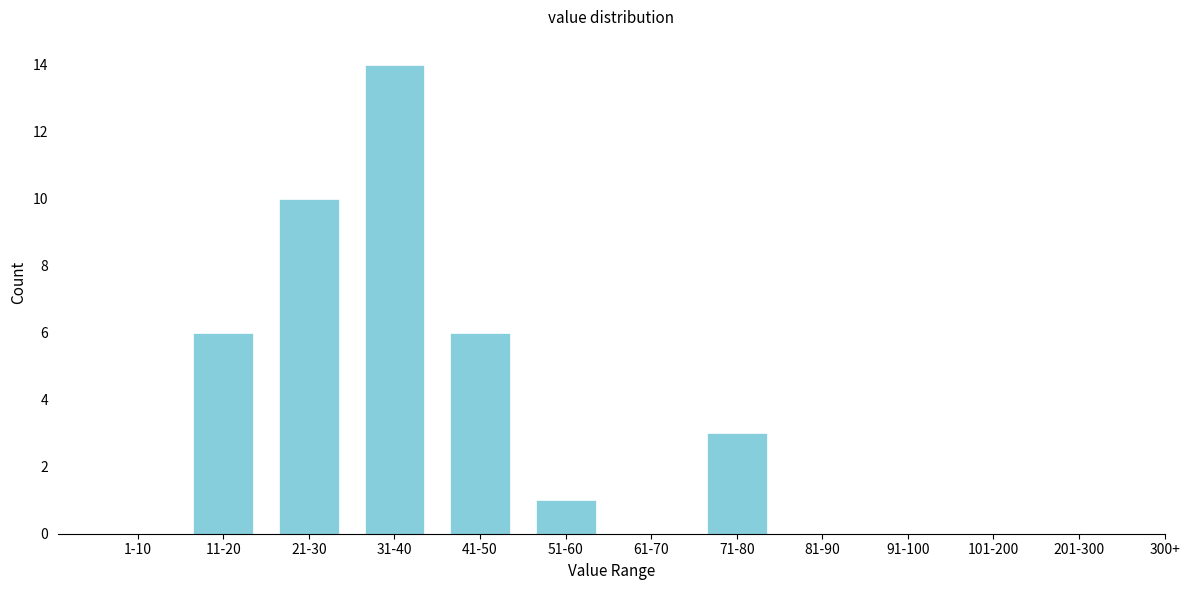

Reading left to right, list all the values displayed in this chart.

1-10=0	11-20=6	21-30=10	31-40=14	41-50=6	51-60=1	61-70=0	71-80=3	81-90=0	91-100=0	101-200=0	201-300=0